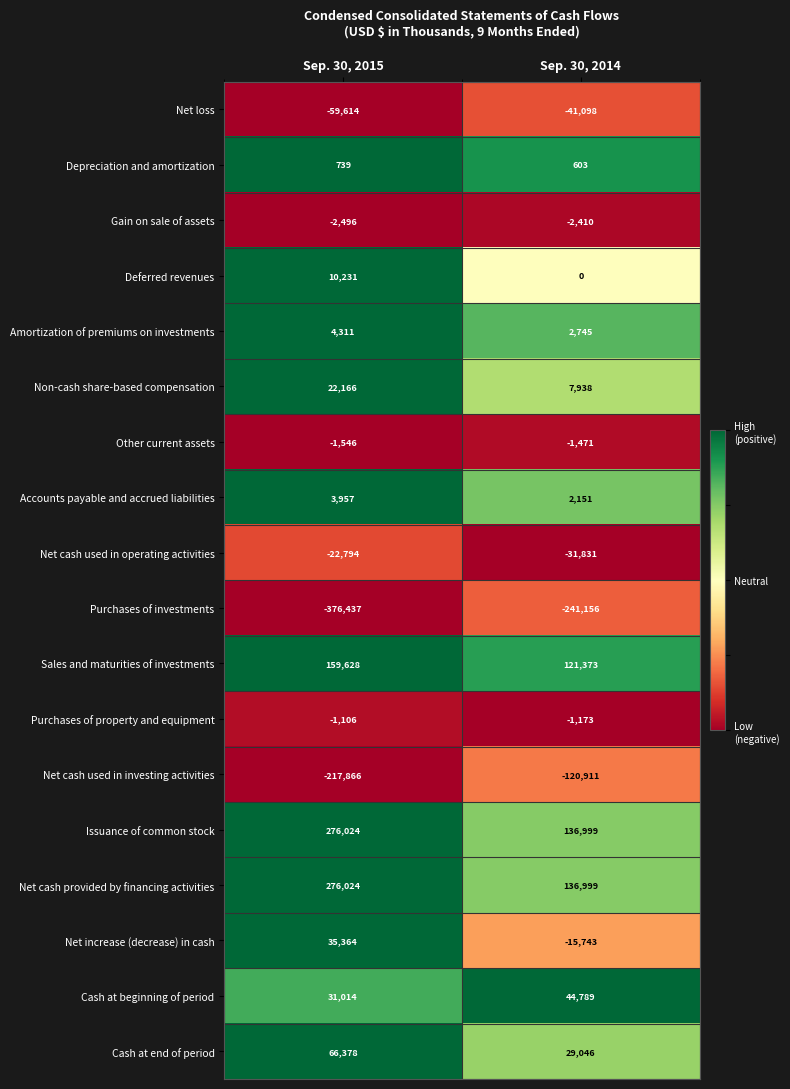

At which category does the chart reach its minimum across all series?

Sep. 30, 2015